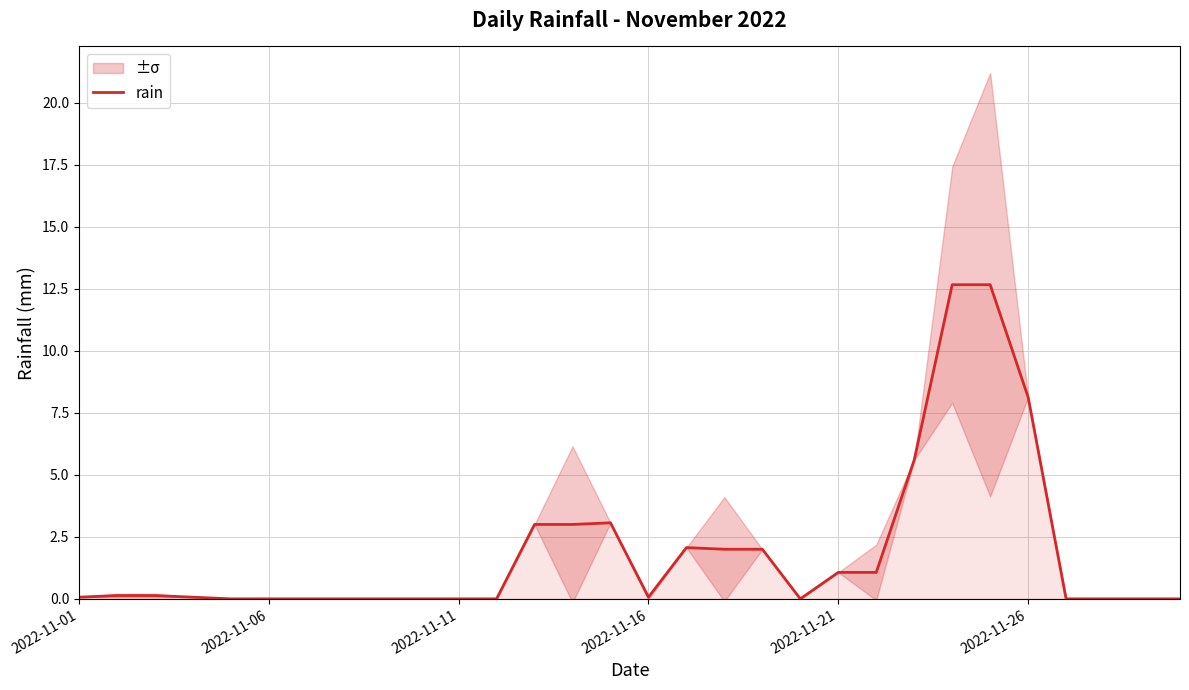

How many categories are shown in the chart?

30